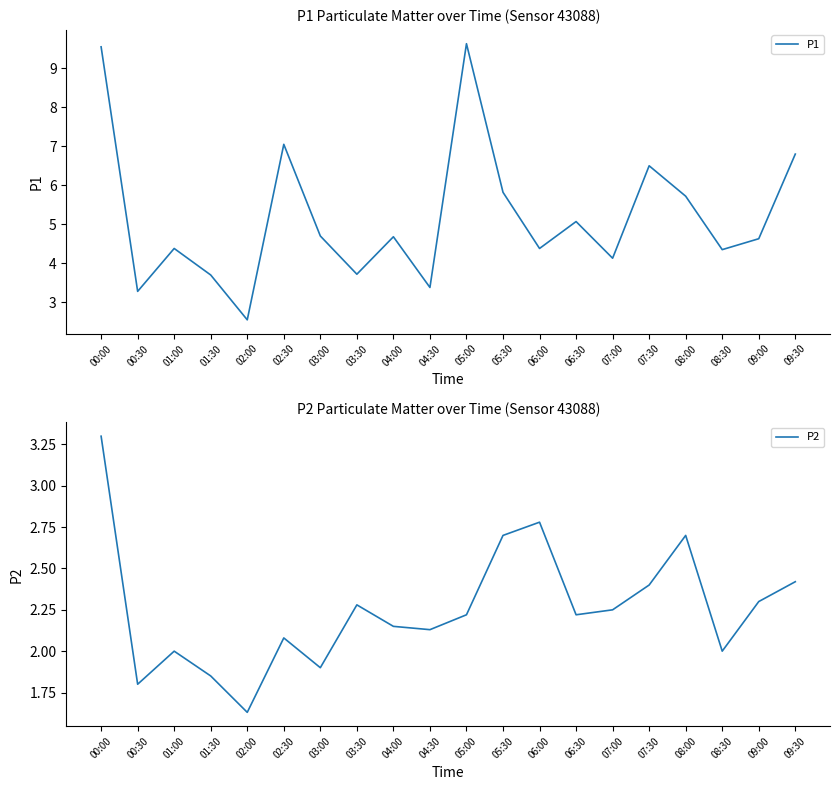

How many categories are shown in the chart?

20